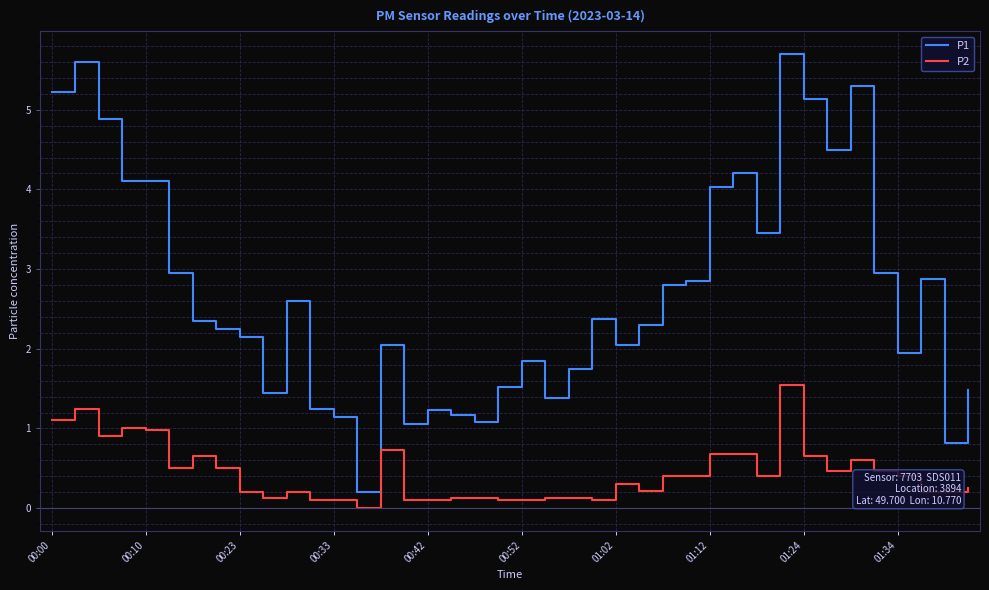

What is the highest value of the P1 series?

5.7